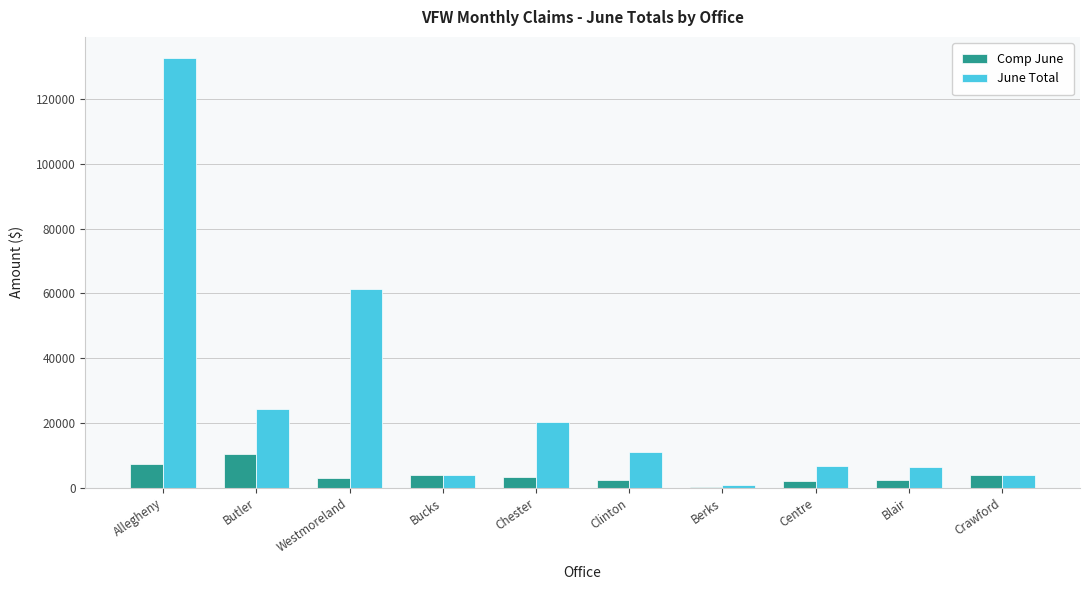

The Comp June series shows 3106 at Westmoreland. True or false?

True